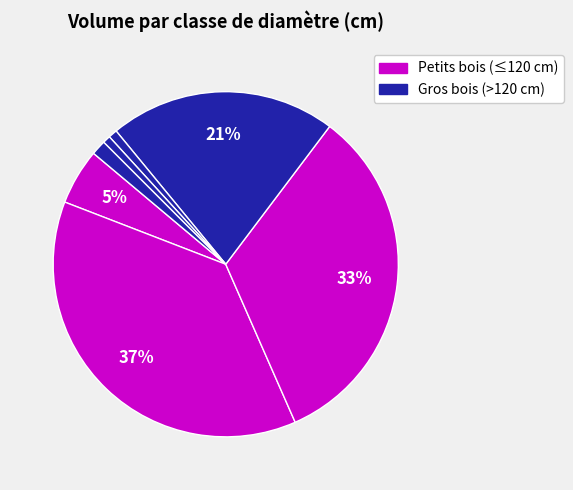

How many slices are in this pie chart?

7